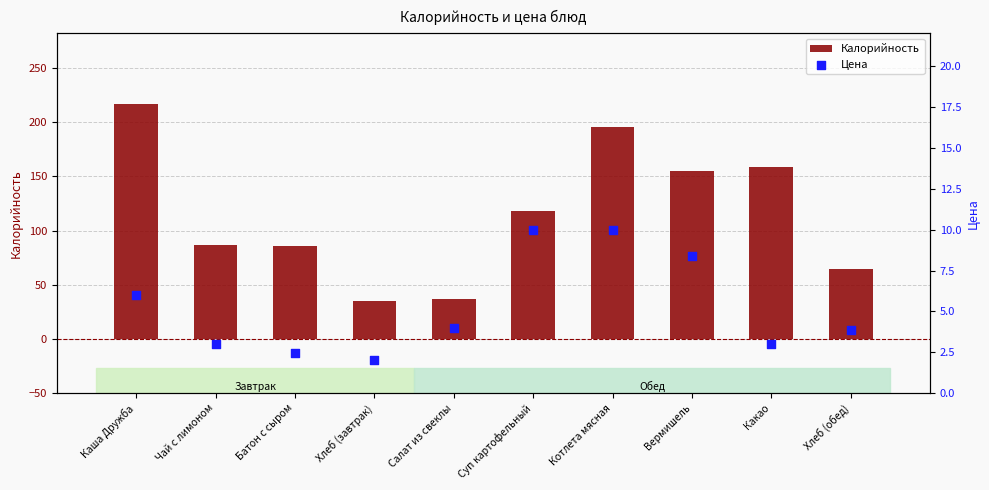

Is the value of Цена at Какао greater than the value of Калорийность at Котлета мясная?

No